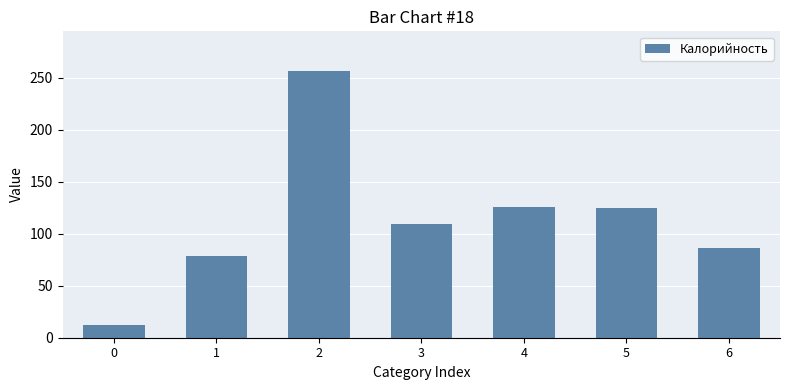

The value at 6 is 135.9. True or false?

False